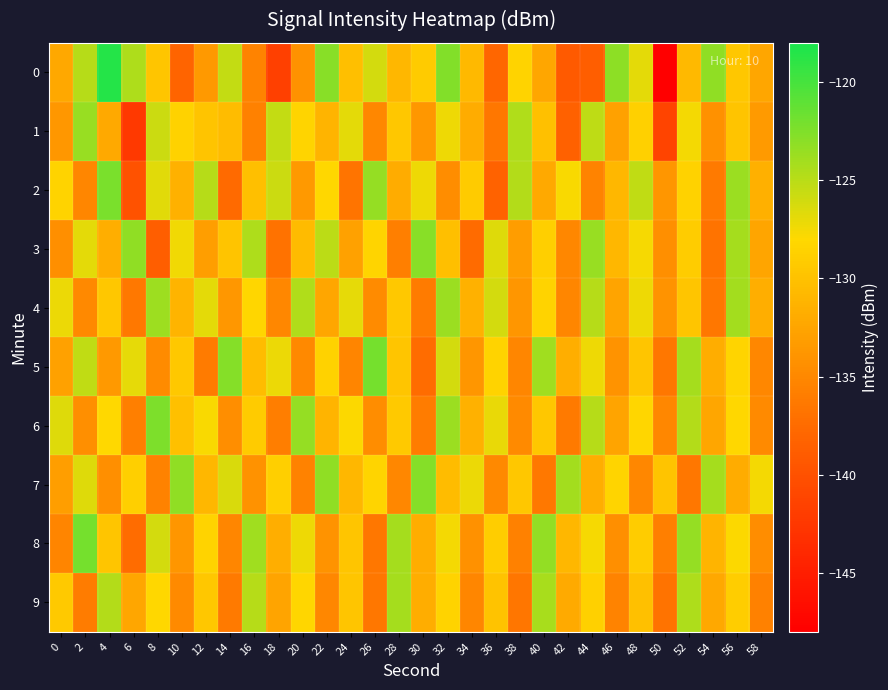

What is the total value across all series at 20?

-1300.6